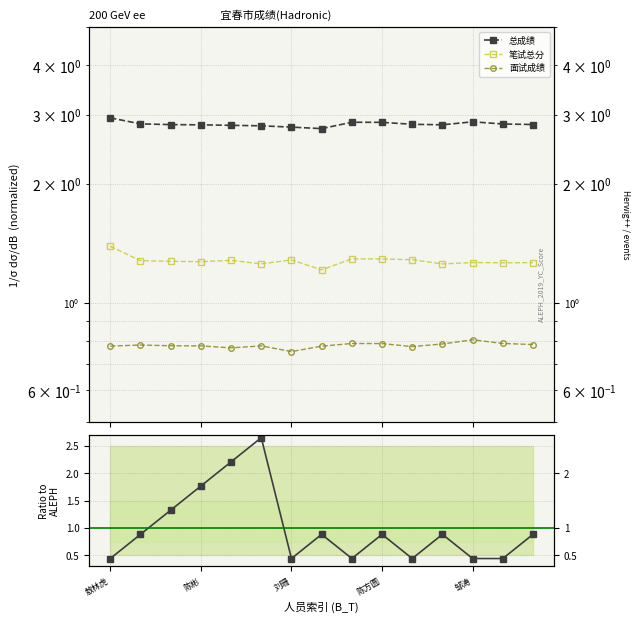

What is the spread (max minus min) of values at 14?

2.0